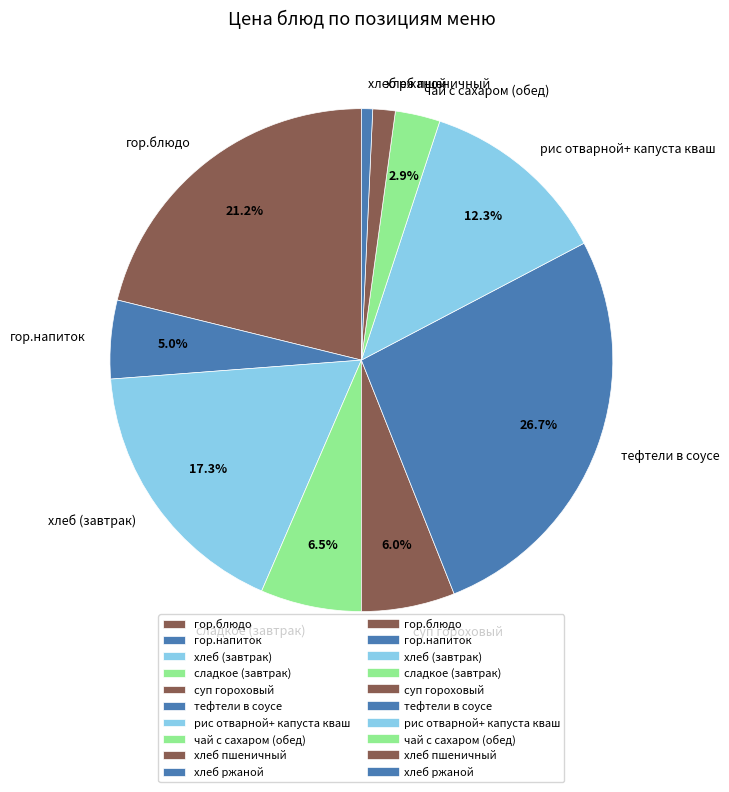

What percentage is the хлеб (завтрак) slice, to the nearest percent?

17%